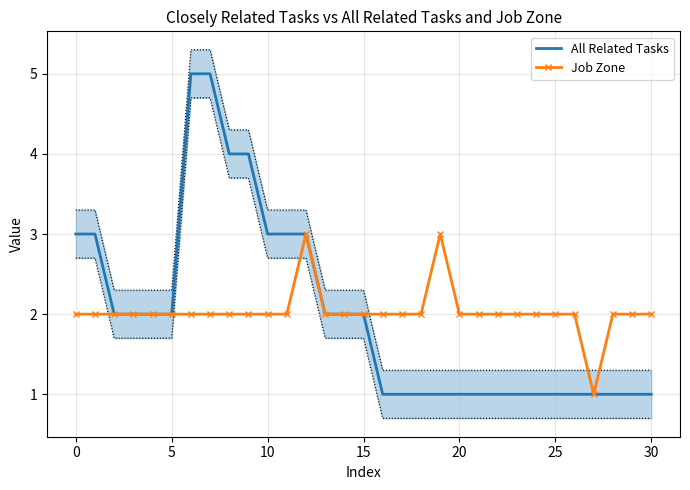

True or false: All Related Tasks has a value of 2 at 18.

False